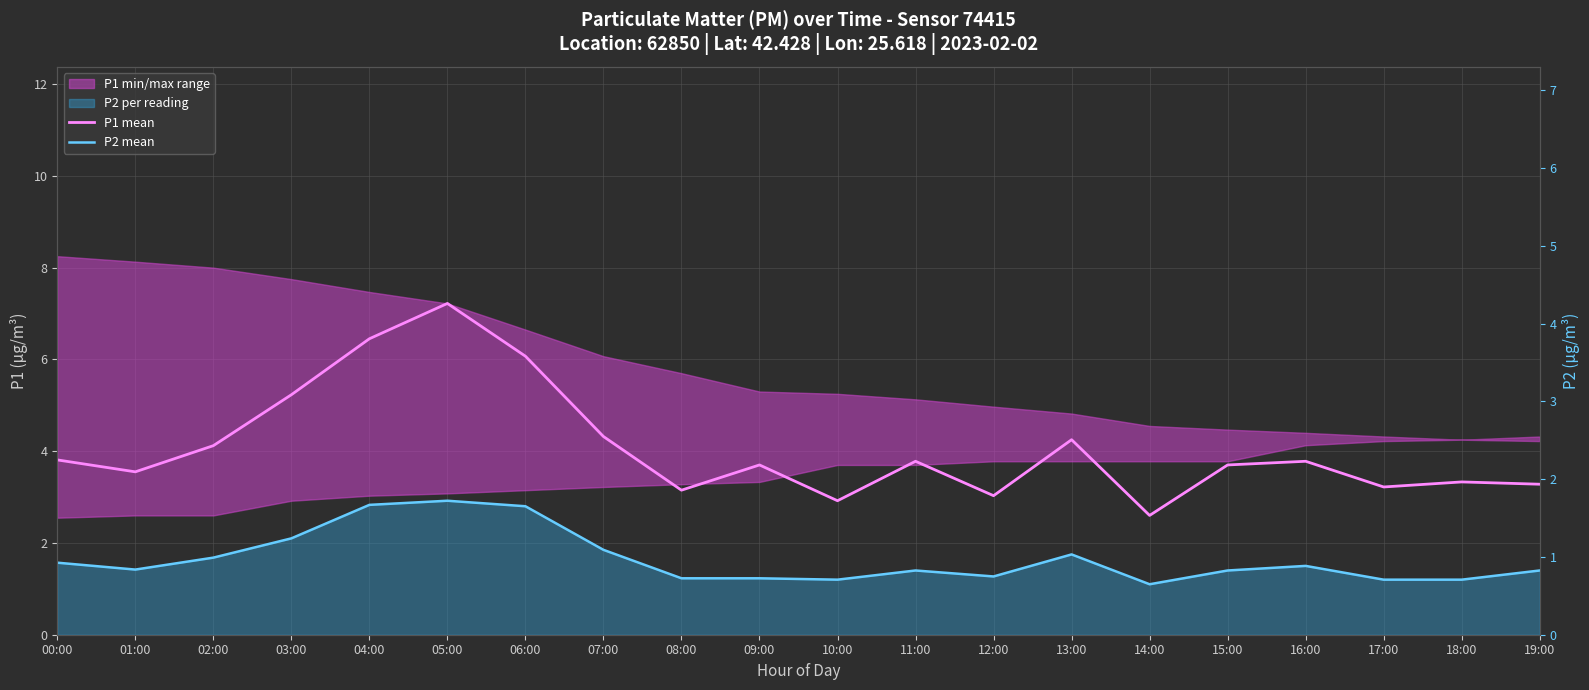

Which label corresponds to the smallest value in the chart?

14:00